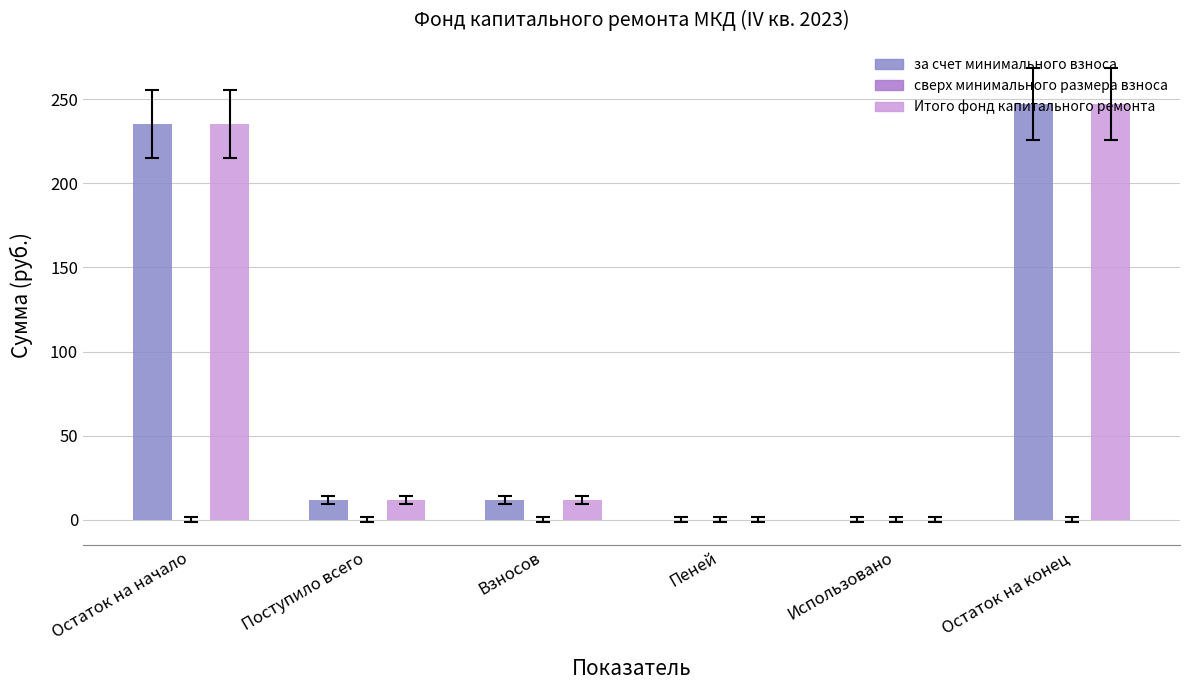

Count the number of data series in this chart.

2